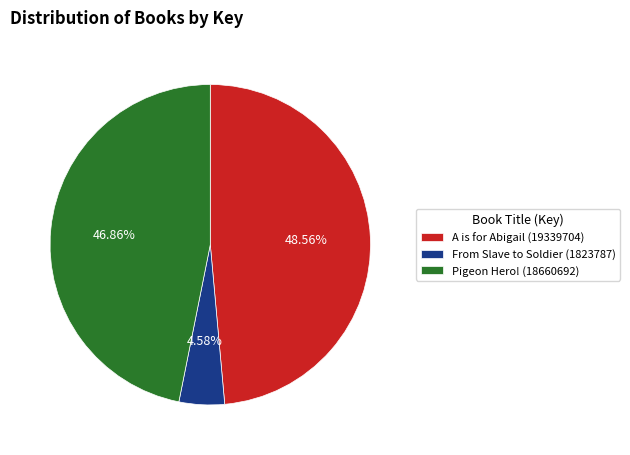

How many slices are in this pie chart?

3